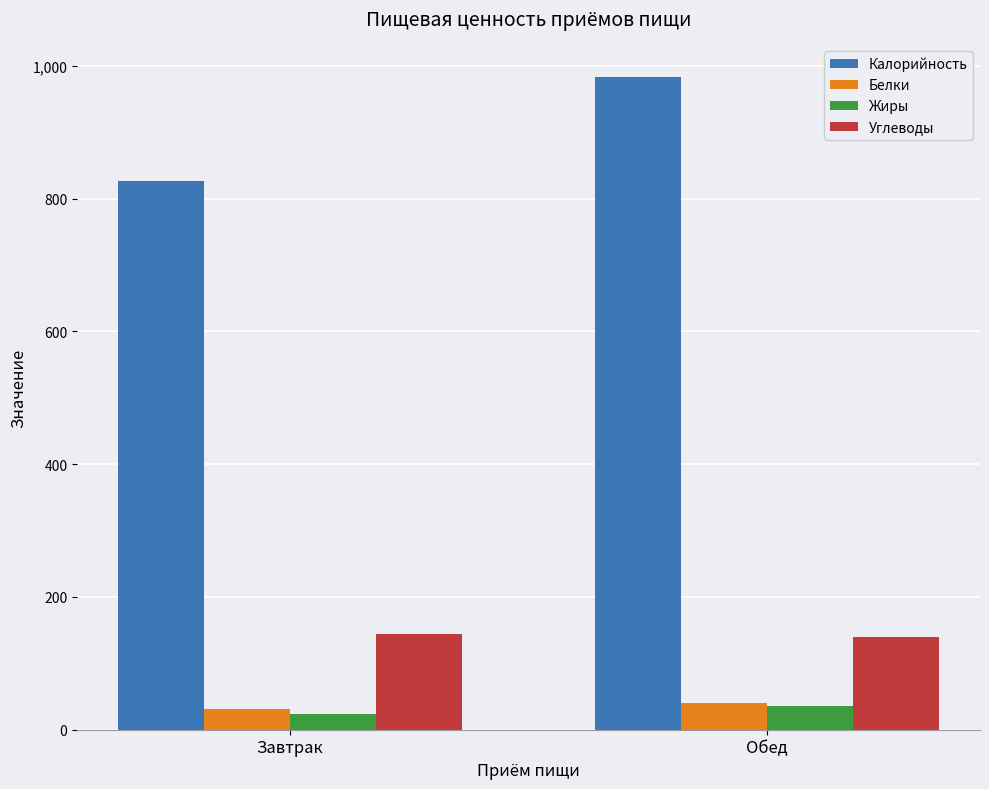

Which series changed the most between Завтрак and Обед?

Калорийность